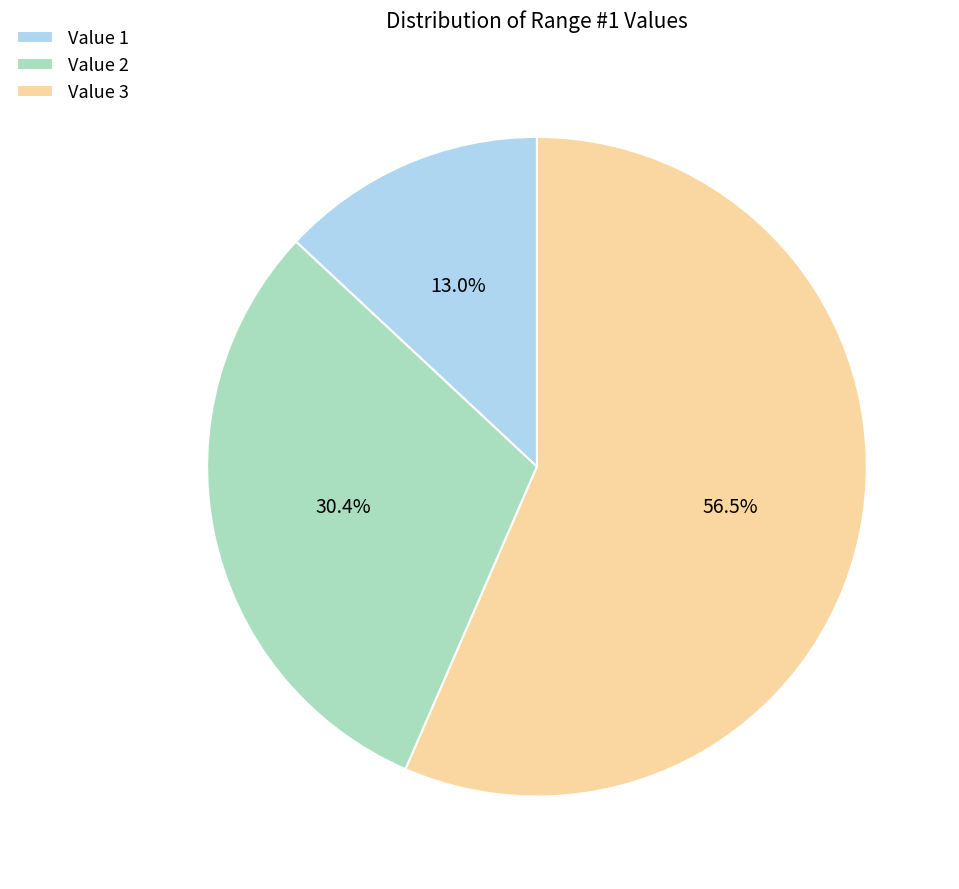

True or false: Value 2 accounts for 17% of the total.

False